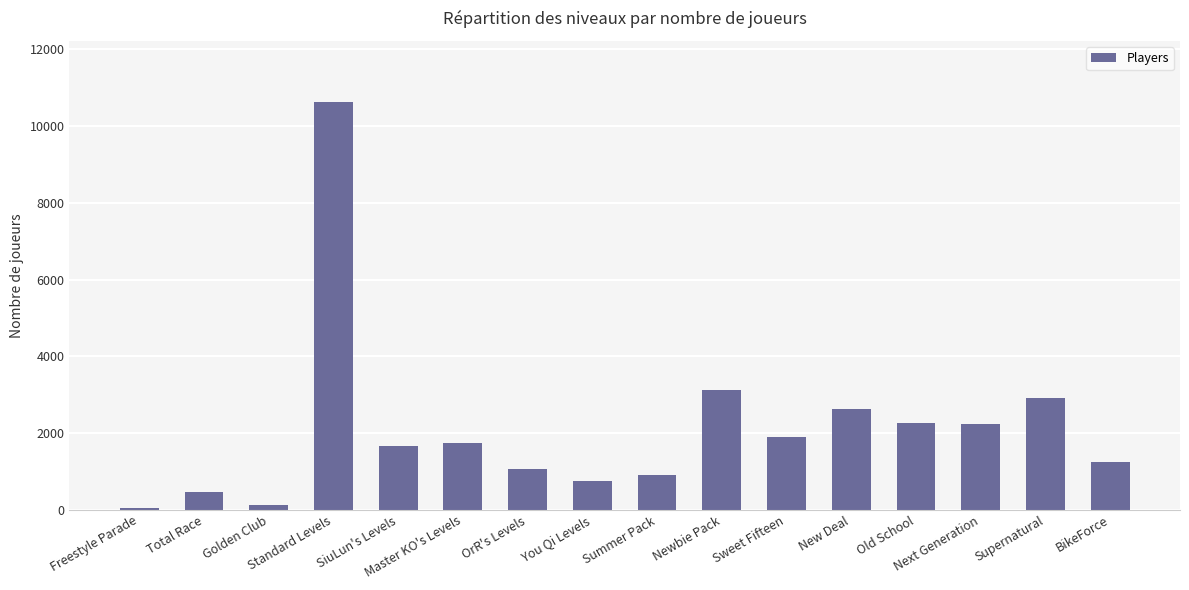

What is the difference between the maximum and minimum values?

10580